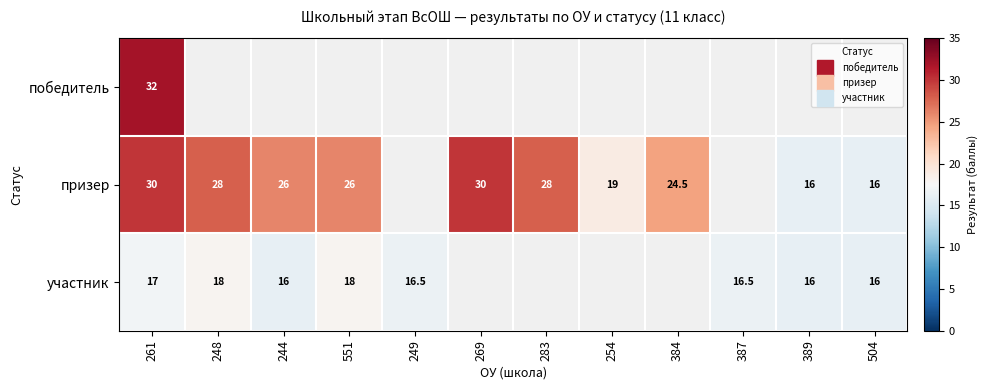

Is the value of участник at 269 greater than the value of победитель at 248?

No